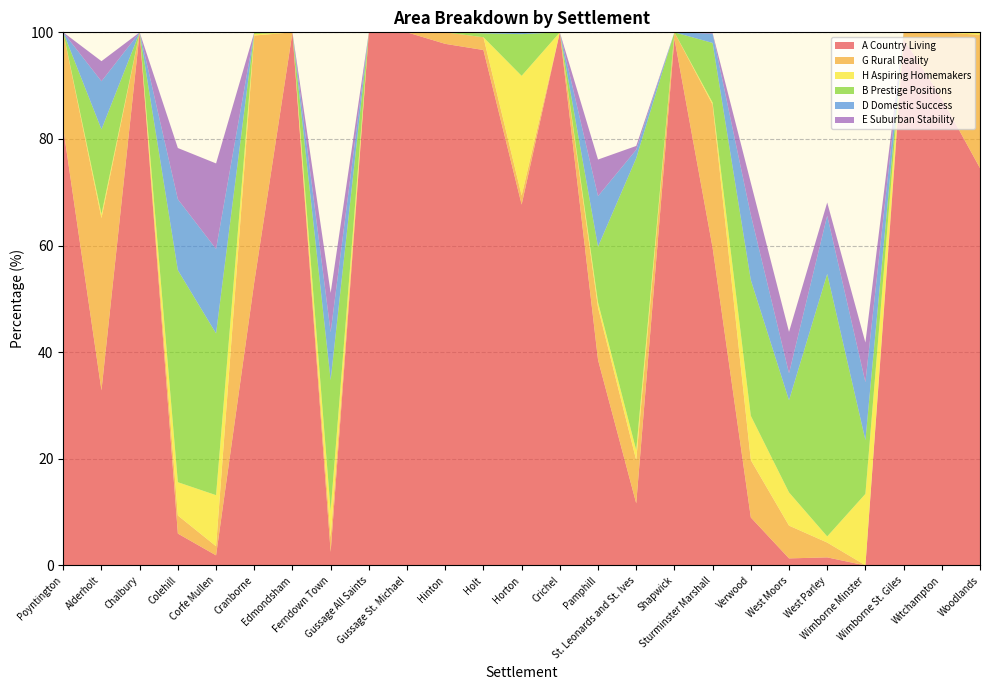

Reading right to left, extract all data points from this chart.

A Country Living: 74.5	87.6	98.8	0.0	1.5	1.3	9.0	59.6	98.8	11.6	38.6	100.0	67.7	96.7	97.8	100.0	100.0	2.5	100.0	53.1	1.9	6.0	100.0	32.8	82.0
G Rural Reality: 25.0	12.4	1.2	0.0	2.8	6.2	10.8	26.9	1.2	8.1	9.8	0.0	1.7	2.4	2.2	0.0	0.0	2.8	0.0	46.3	1.7	3.4	0.0	32.3	18.0
H Aspiring Homemakers: 0.5	0.0	0.0	13.4	1.1	6.2	8.3	0.4	0.0	1.9	1.0	0.0	22.4	0.0	0.0	0.0	0.0	5.0	0.0	0.3	9.6	6.2	0.0	0.7	0.0
B Prestige Positions: 0.0	0.0	0.0	10.1	49.2	17.3	25.5	11.2	0.0	54.8	10.5	0.0	7.8	0.7	0.0	0.0	0.0	24.5	0.0	0.3	30.3	39.8	0.0	15.9	0.0
D Domestic Success: 0.0	0.0	0.0	10.9	10.9	5.1	12.2	1.7	0.0	1.6	9.5	0.0	0.3	0.2	0.0	0.0	0.0	9.0	0.0	0.0	15.8	13.3	0.0	9.0	0.0
E Suburban Stability: 0.0	0.0	0.0	7.4	2.5	7.8	6.0	0.1	0.0	0.7	6.9	0.0	0.0	0.0	0.0	0.0	0.0	7.4	0.0	0.0	16.0	9.6	0.0	3.8	0.0